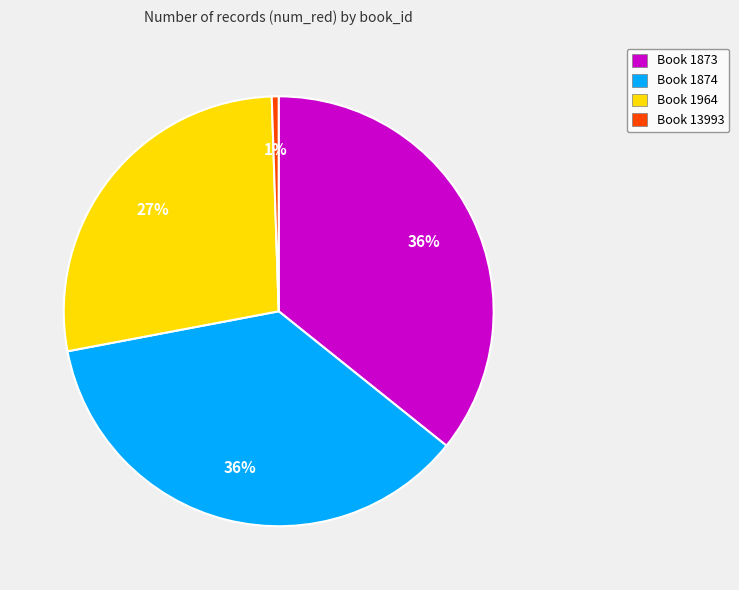

To the nearest percent, what is the average slice percentage?

25%